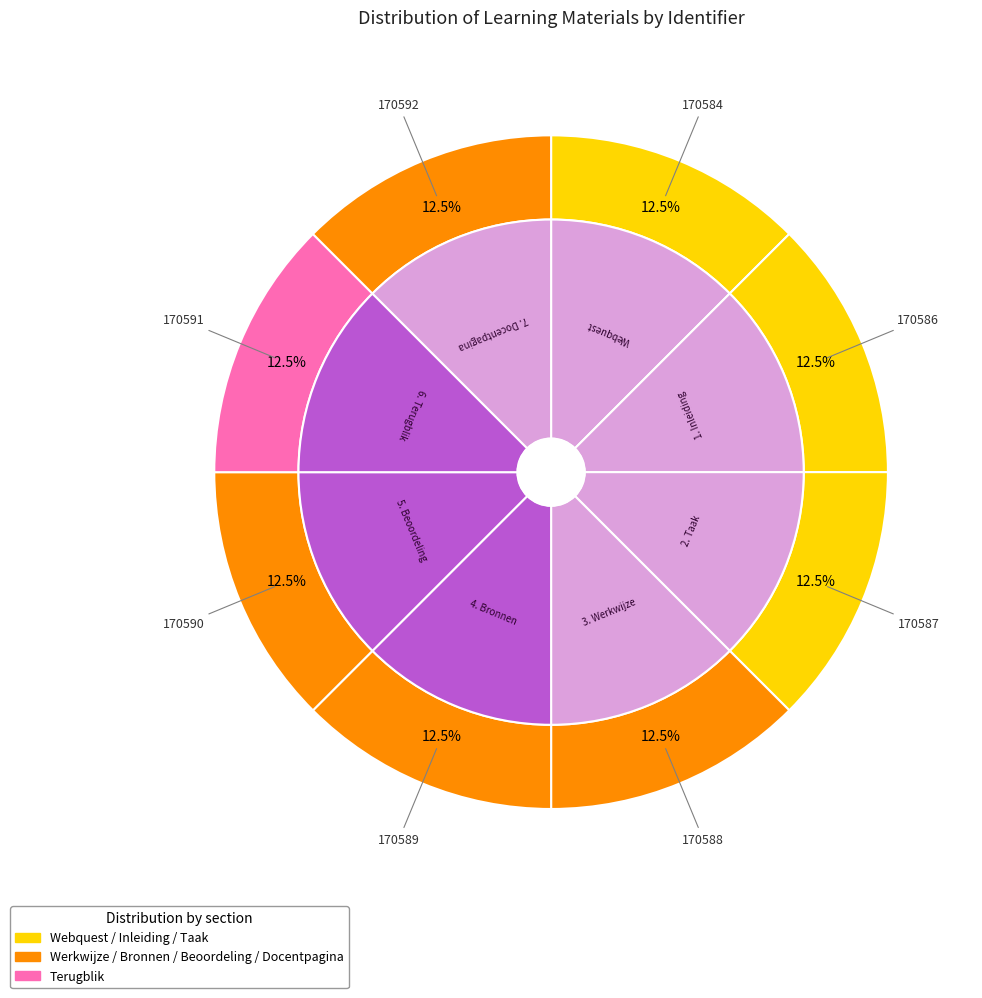

Is there a majority slice in this chart?

No